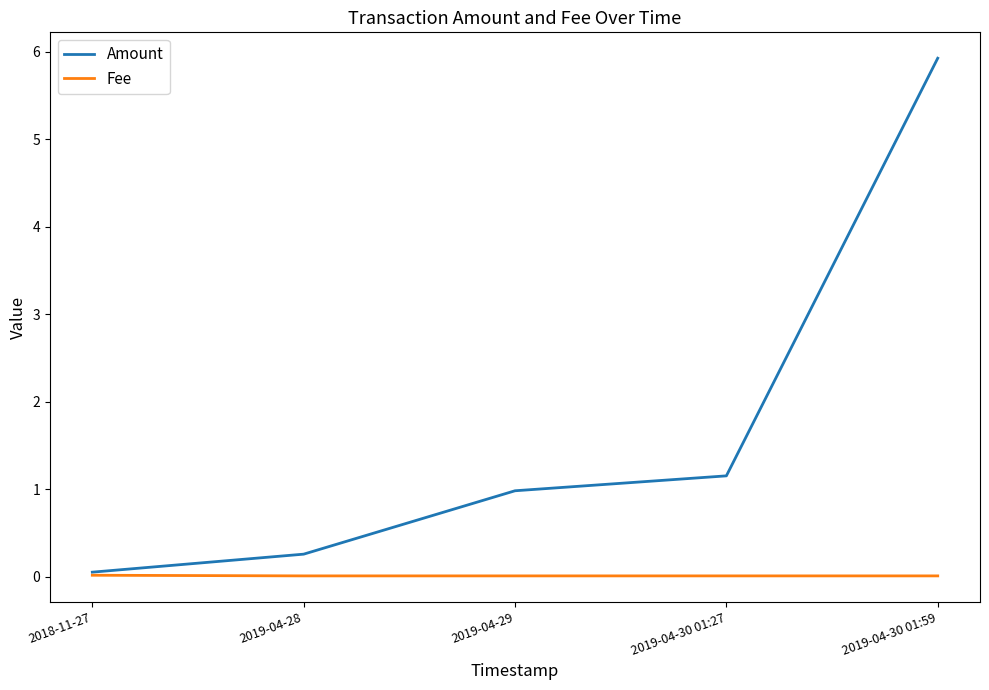

Is it true that Fee equals 0.0 at 2019-04-28?

True